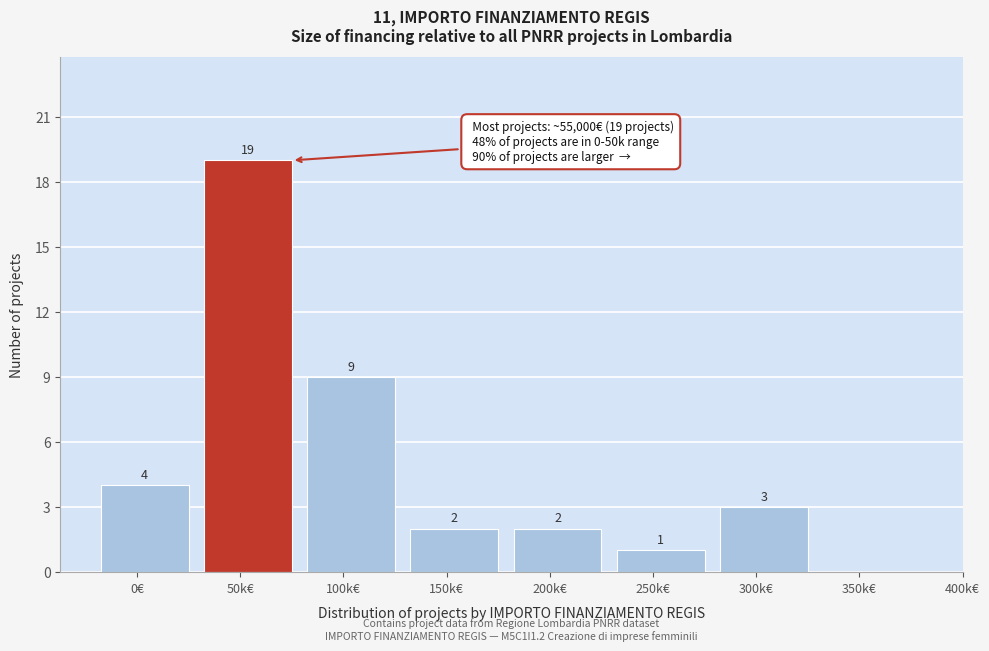

Reading right to left, list all the values displayed in this chart.

350k€=0	300k€=3	250k€=1	200k€=2	150k€=2	100k€=9	50k€=19	0€=4